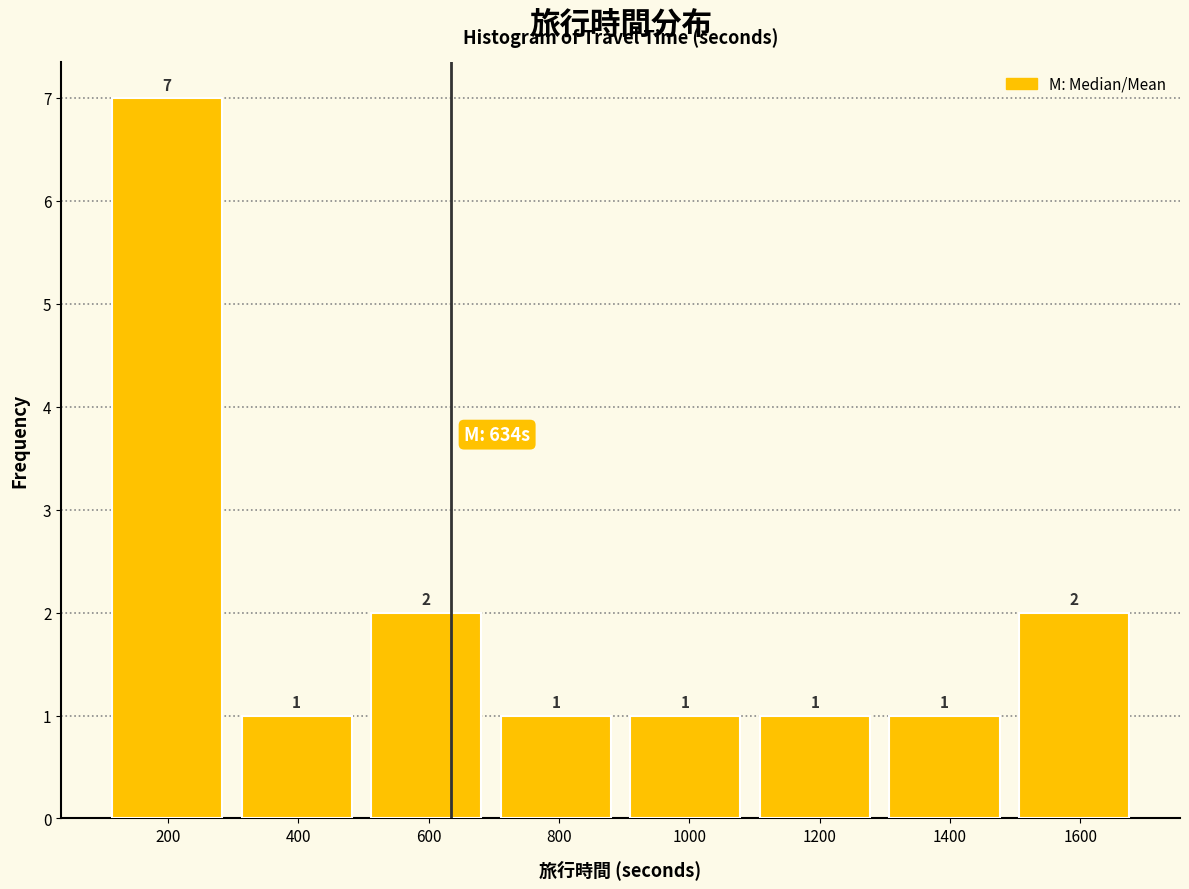

Reading left to right, list every bar in this chart as the range it spans on the x-axis followed by its height. The bar edges are not printed on the chart, so give them approximately, as read against the axis.

100 to 300: 7
300 to 500: 1
500 to 700: 2
700 to 900: 1
900 to 1100: 1
1100 to 1300: 1
1300 to 1500: 1
1500 to 1700: 2